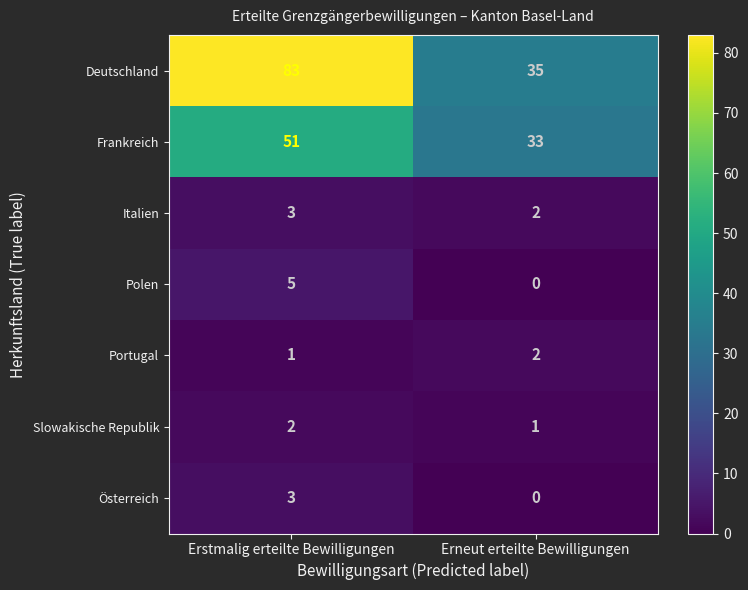

At how many categories does at least one series exceed 53?

1